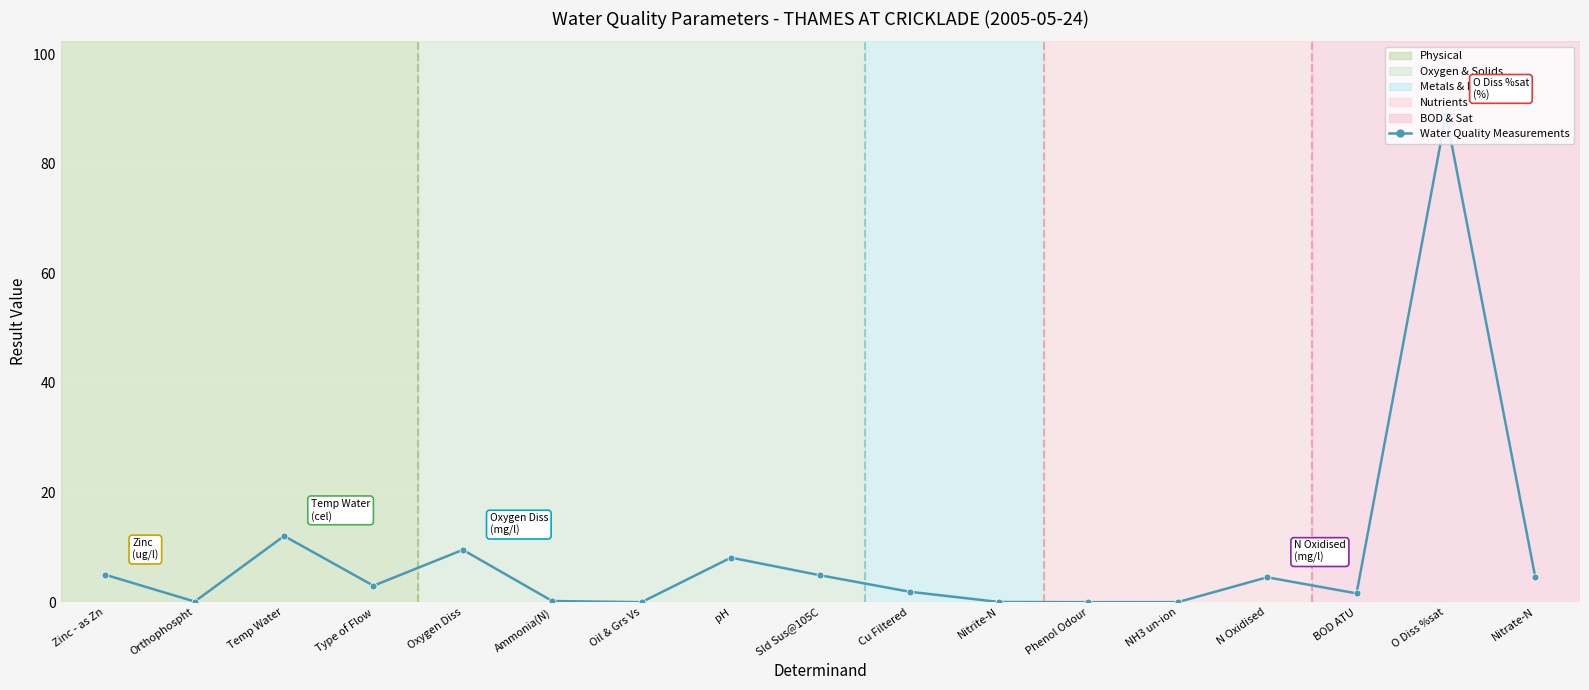

Where is the first local maximum?

Temp Water